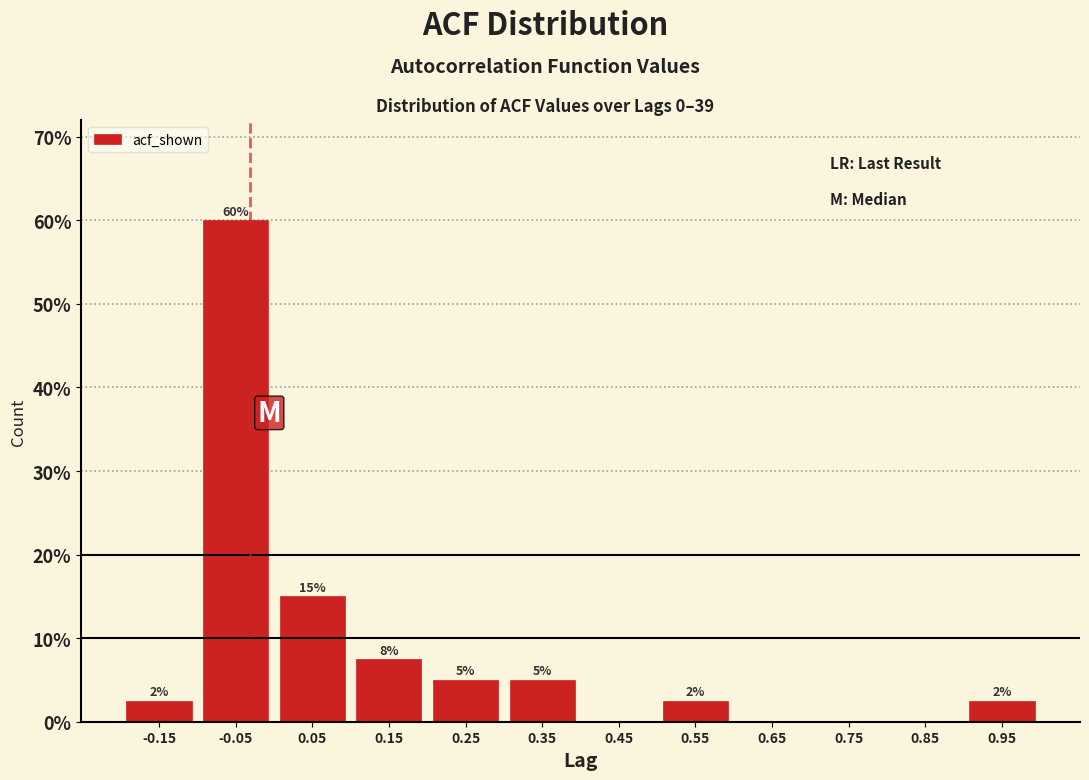

Which range on the x-axis has the tallest bar?

-0.1 to 0.0